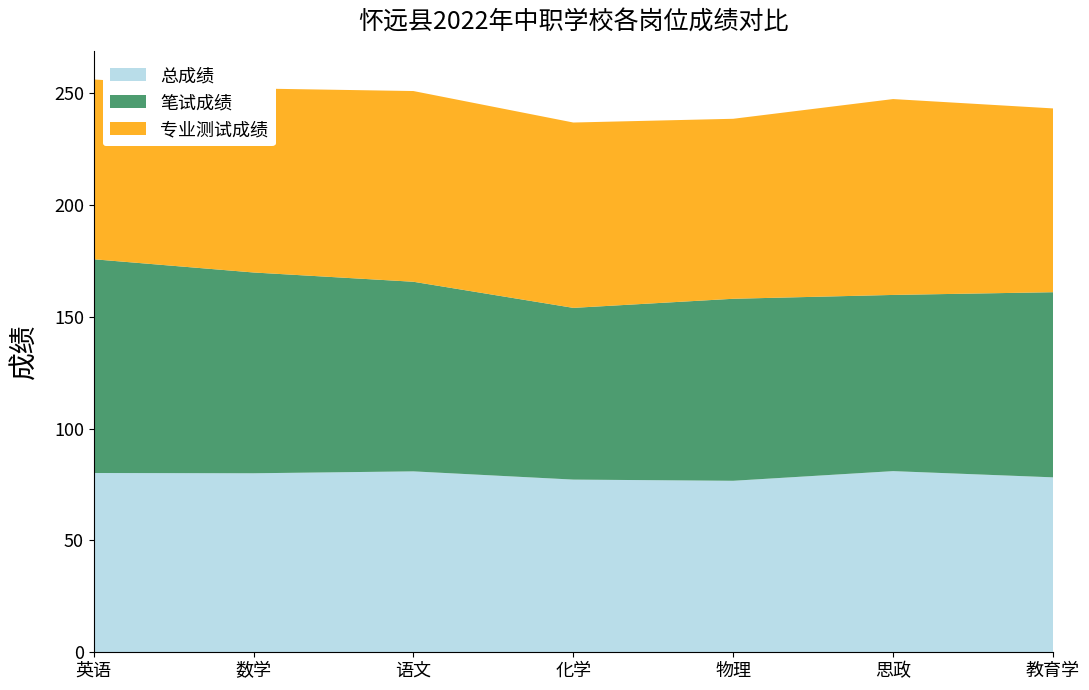

Reading left to right, list all the values displayed in this chart.

总成绩: 80.2	80.1	80.9	77.2	76.7	81.0	78.2
笔试成绩: 95.6	89.8	84.8	76.8	81.4	78.8	82.8
专业测试成绩: 80.4	82.3	85.3	82.9	80.5	87.6	82.2